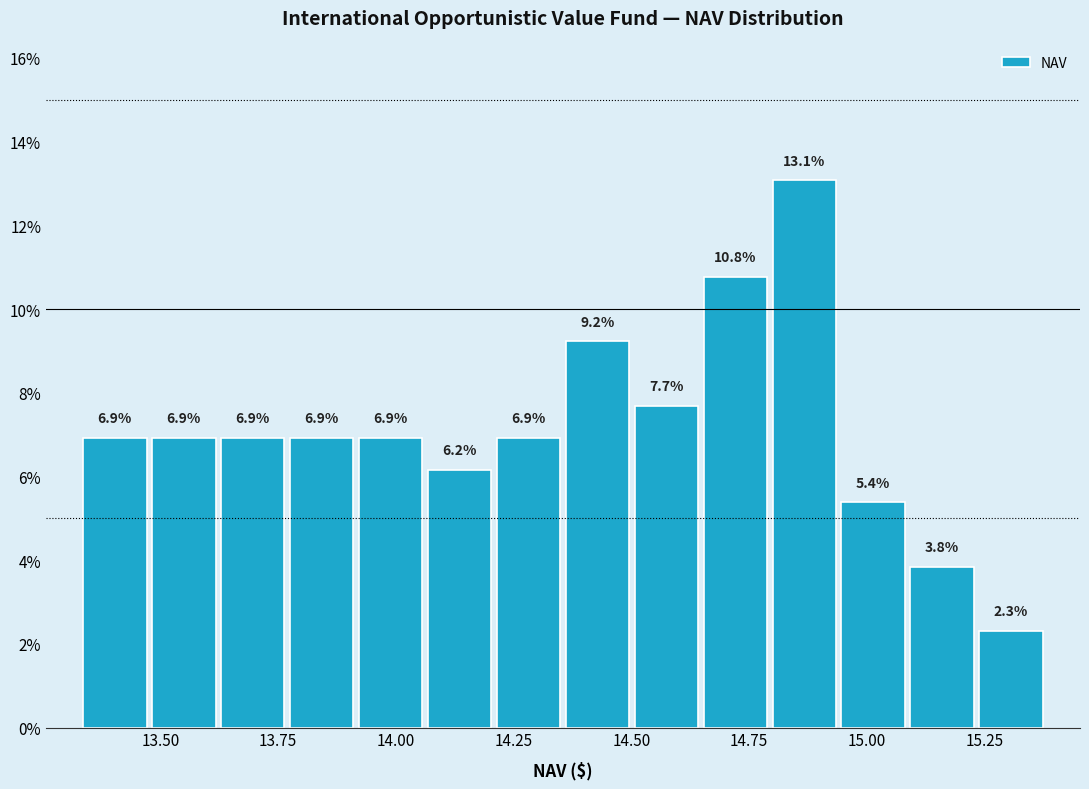

Around what value on the x-axis is the tallest bar? Give the approximate position of its centre, as read against the axis.

14.85